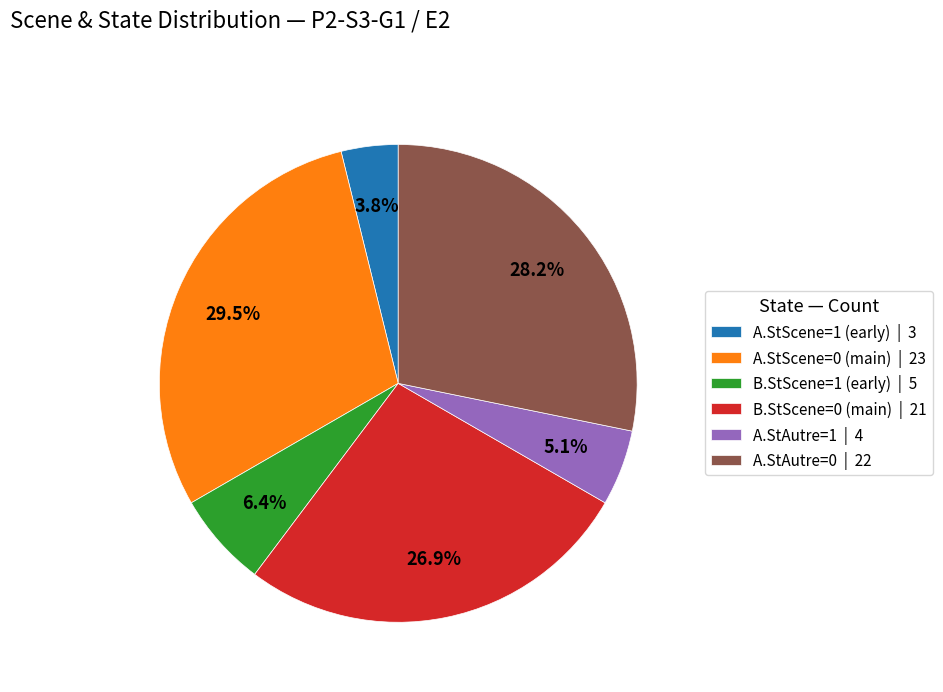

Which slice is the largest?

A.StScene=0 (main) | 23